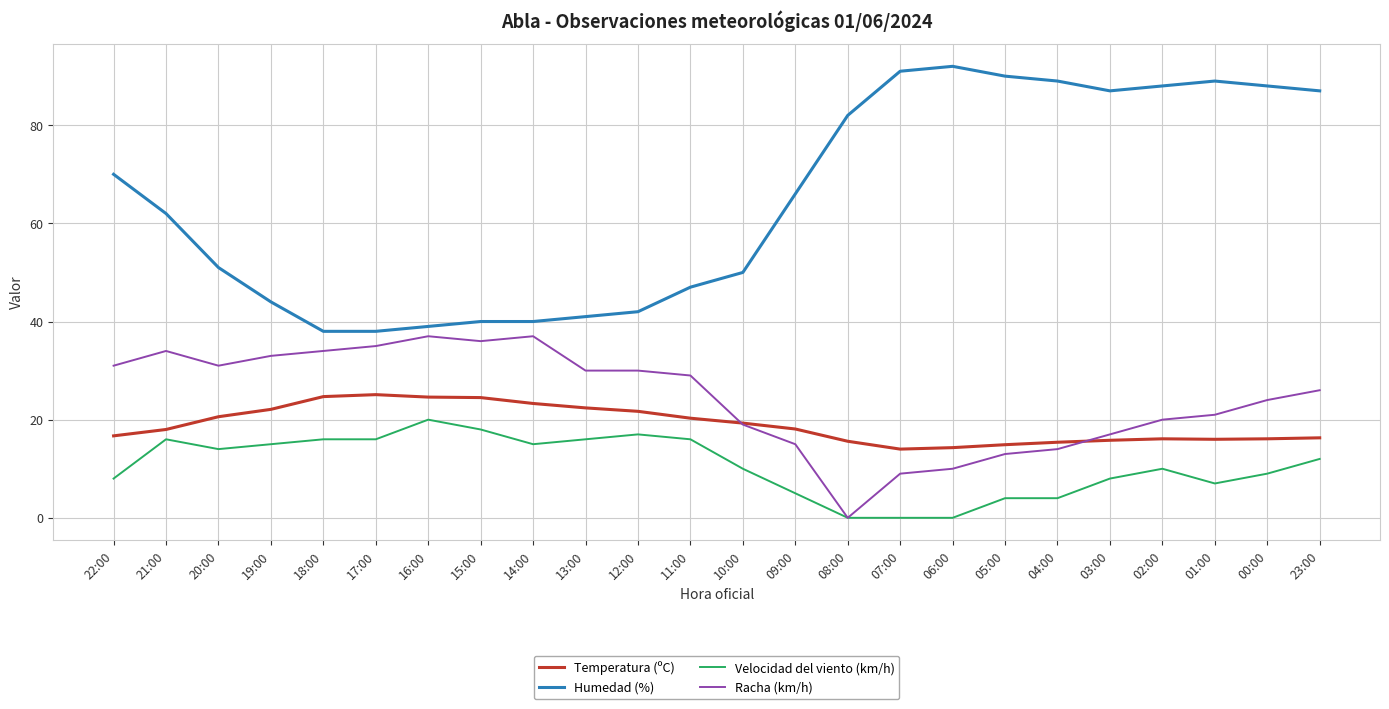

What are all the series names shown in the legend?

Temperatura (ºC), Humedad (%), Velocidad del viento (km/h), Racha (km/h)